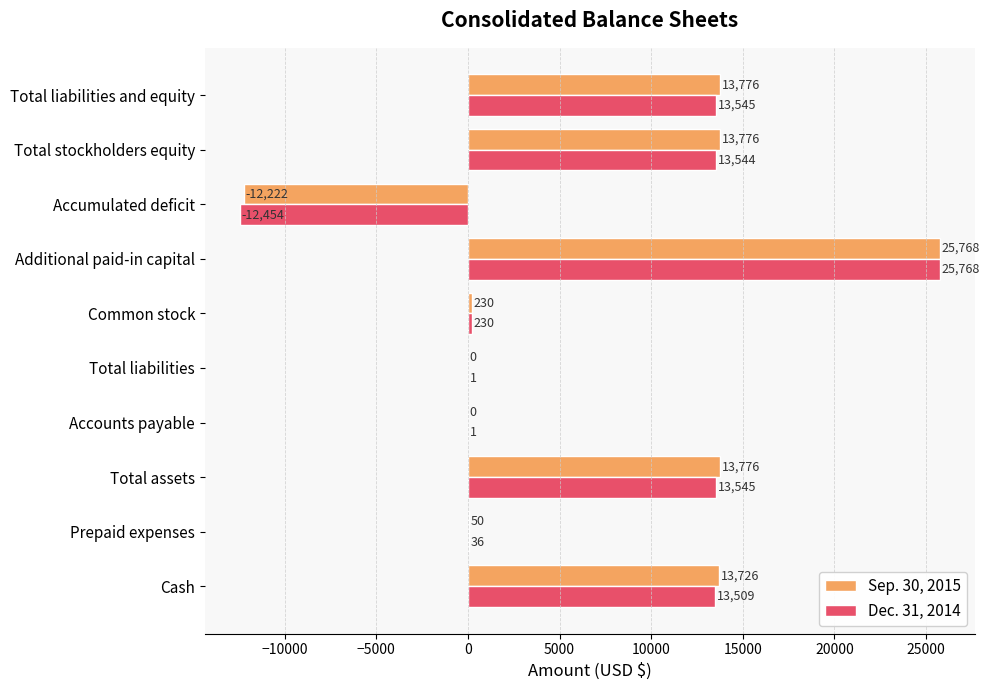

What is the highest value of the Dec. 31, 2014 series?

25768